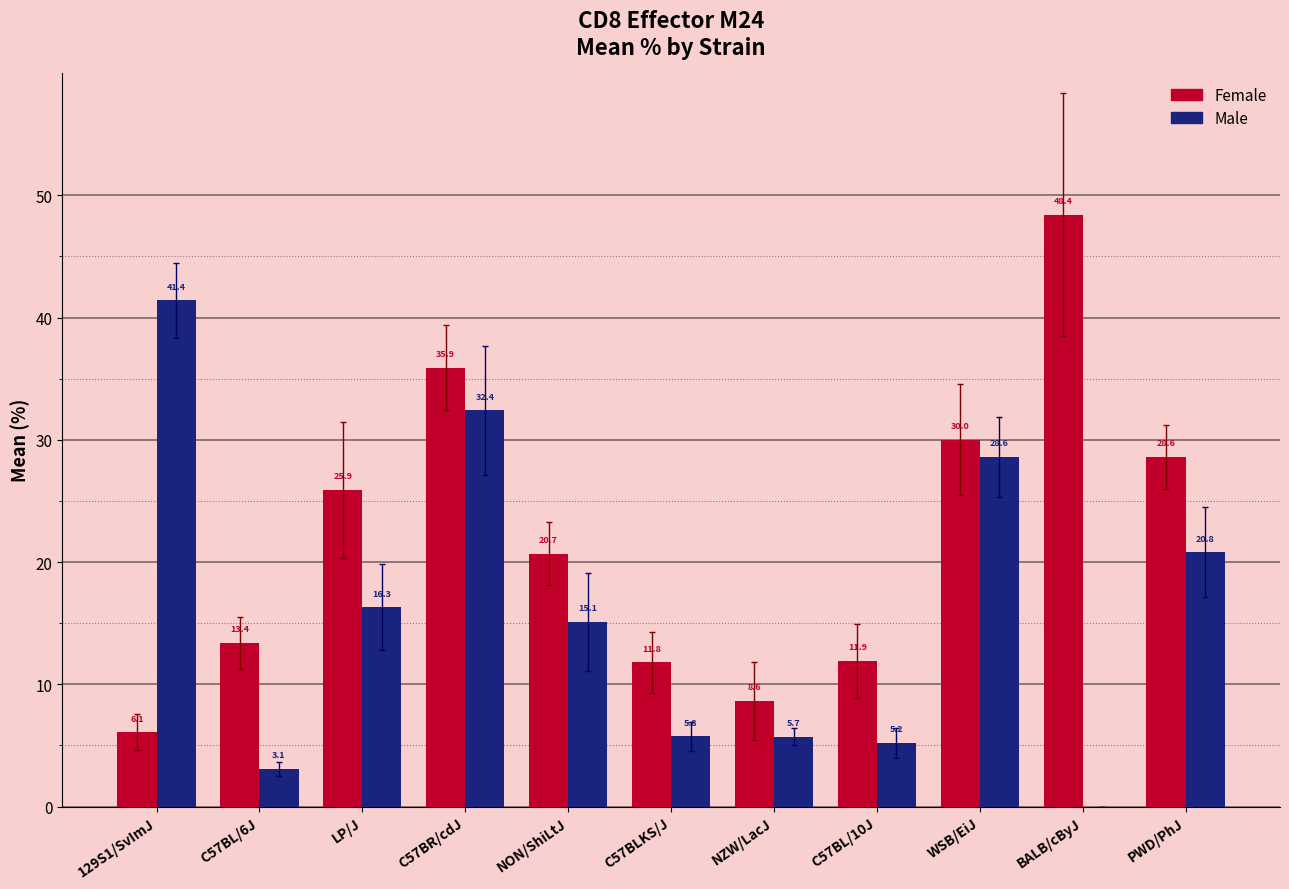

What is the difference between the Female values at C57BL/6J and NON/ShiLtJ?

7.3